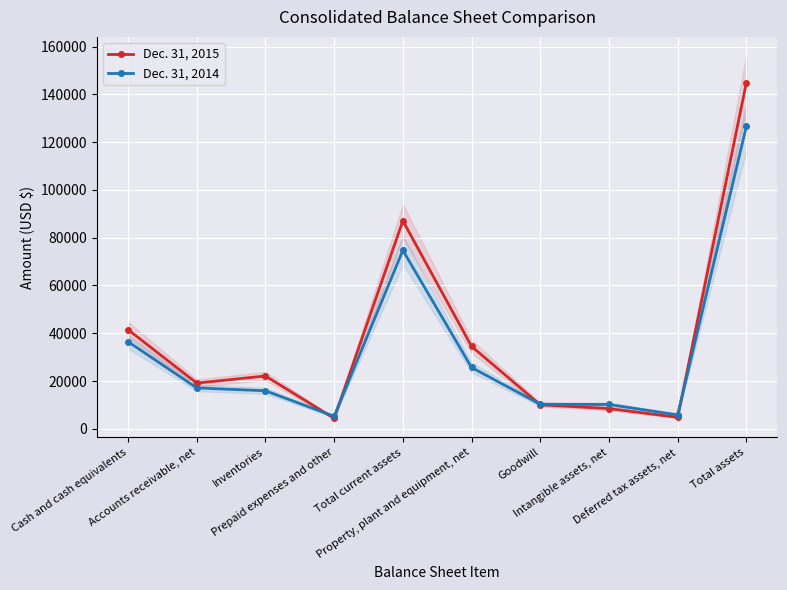

Is it true that Dec. 31, 2015 equals 144873 at Total assets?

True